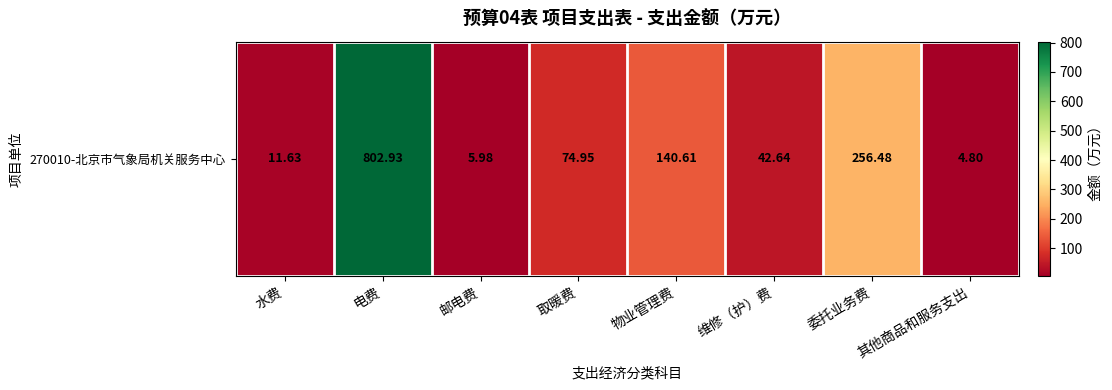

True or false: the data shows 256.5 at 委托业务费.

True